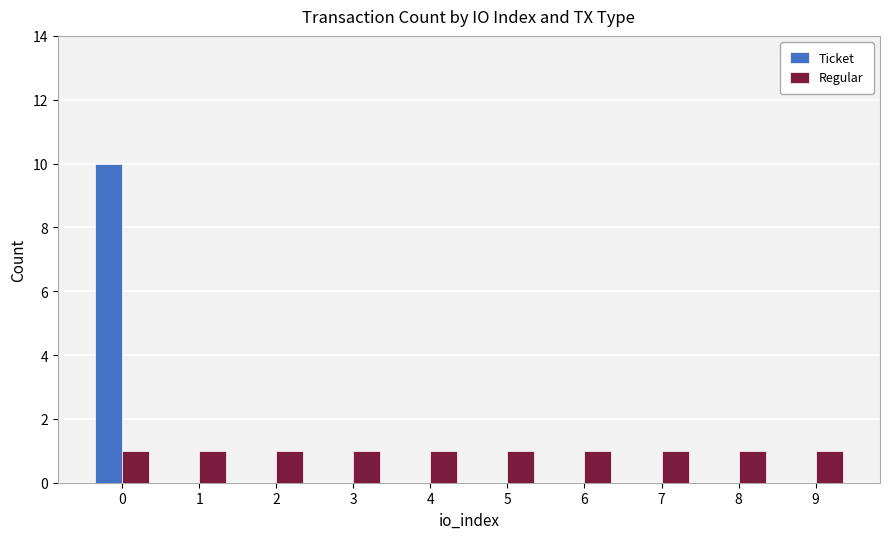

What is the maximum value shown in the chart?

10